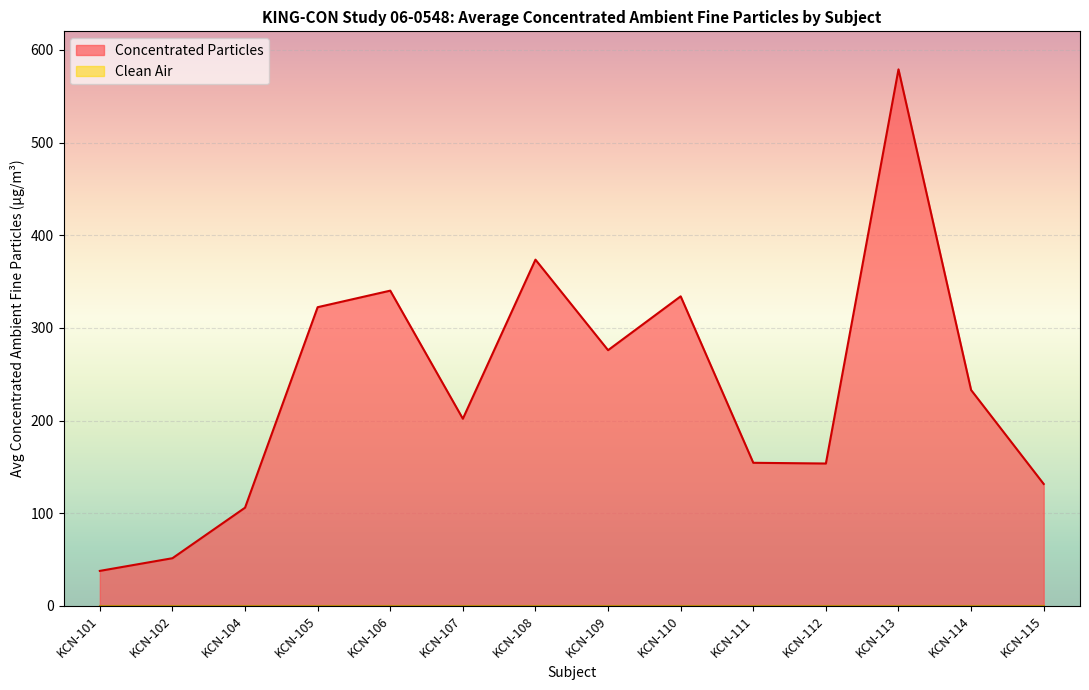

Where does the data first go above 232?

KCN-105